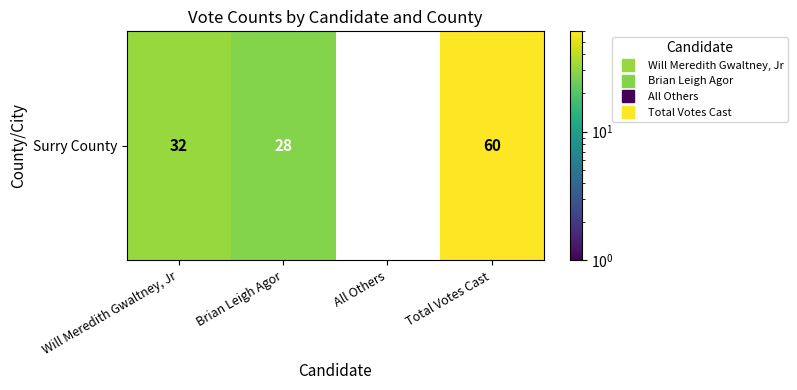

The chart shows a value of 28.0 at Brian Leigh Agor. True or false?

True